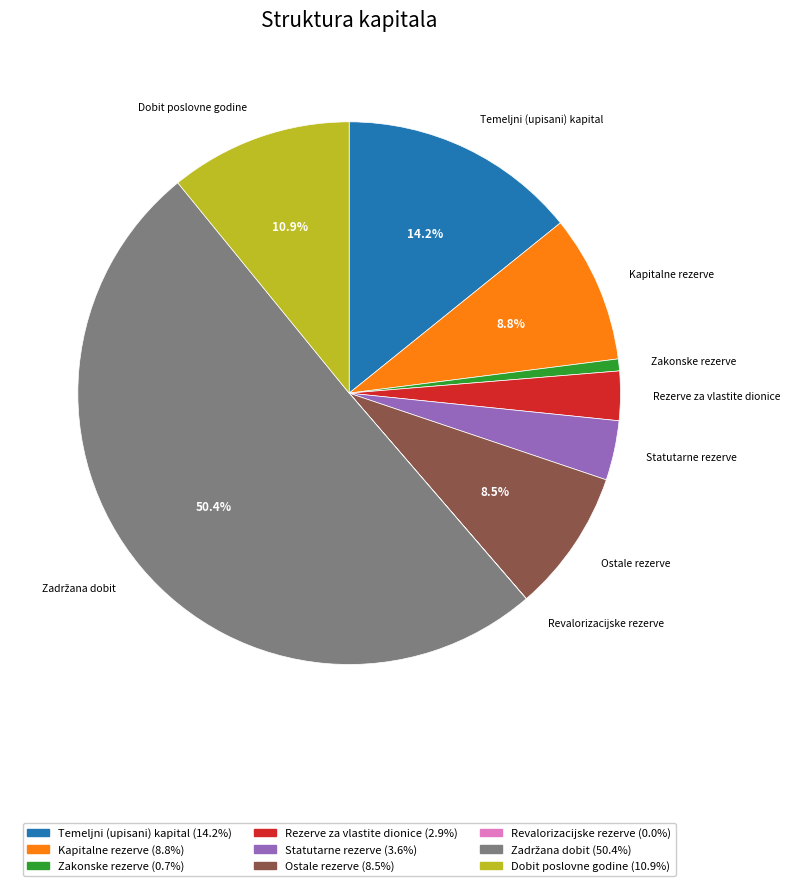

Do Temeljni (upisani) kapital and Dobit poslovne godine together represent more than half of the pie?

No